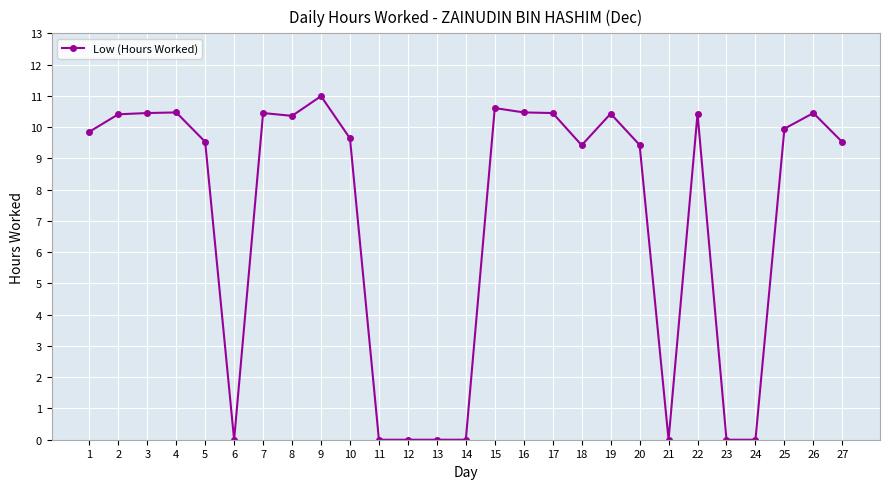

What is the greatest value displayed?

11.0